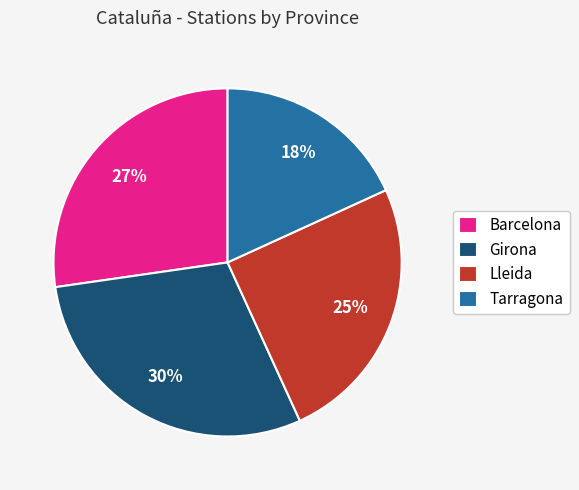

Combined, do Barcelona and Tarragona account for over 50%?

No